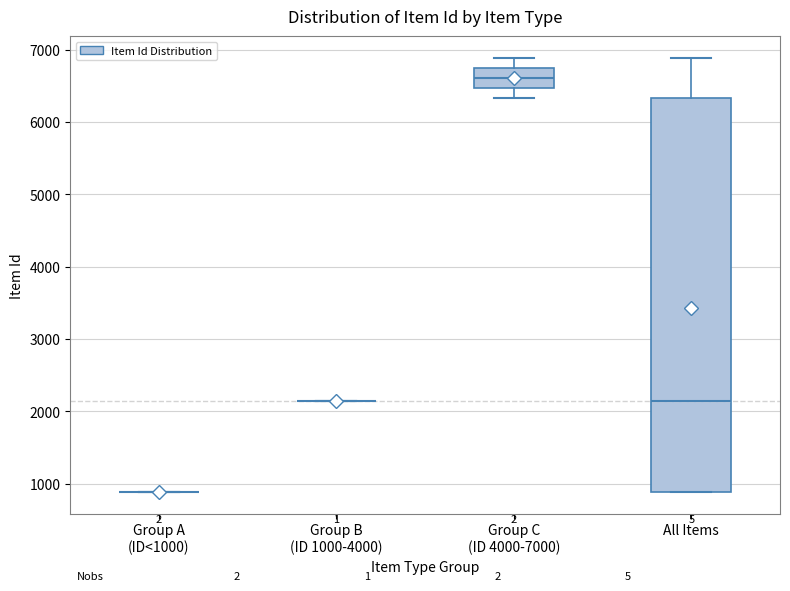

Reading left to right, read every box against the y-axis: the position of its median line, the range the box covers, and the ends of its whiskers. The values are not printed on the chart, so give them approximately, as read against the axis.

Group A (ID<1000): box collapsed to a line at 900, whiskers 900 to 900
Group B (ID 1000-4000): box collapsed to a line at 2100, whiskers 2100 to 2100
Group C (ID 4000-7000): median 6600, box 6500 to 6700, whiskers 6300 to 6900
All Items: median 2100, box 900 to 6300, whiskers 900 to 6900